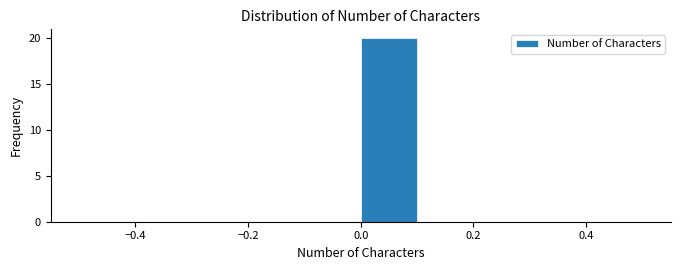

Reading left to right, transcribe this chart: for each bar, give the range it covers on the x-axis and its height. The values are not printed on the chart, so give them approximately, as read against the axis.

-0.5 to -0.4: 0
-0.4 to -0.3: 0
-0.3 to -0.2: 0
-0.2 to -0.1: 0
-0.1 to 0.0: 0
0.0 to 0.1: 20
0.1 to 0.2: 0
0.2 to 0.3: 0
0.3 to 0.4: 0
0.4 to 0.5: 0